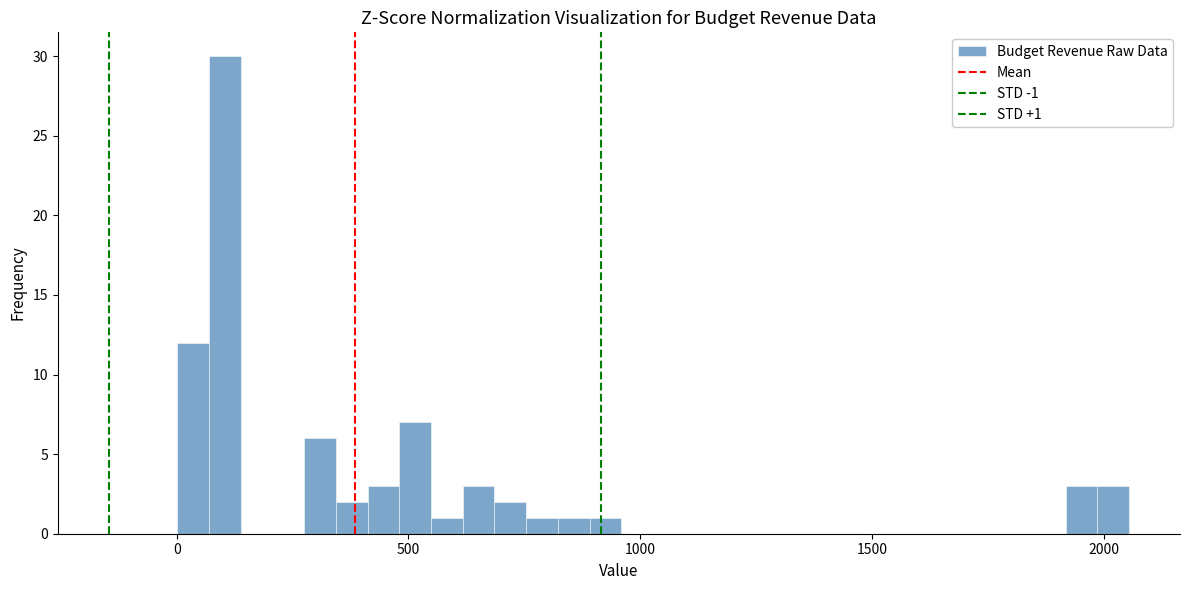

Read against the x-axis, roughly where is the centre of the tallest bar?

100